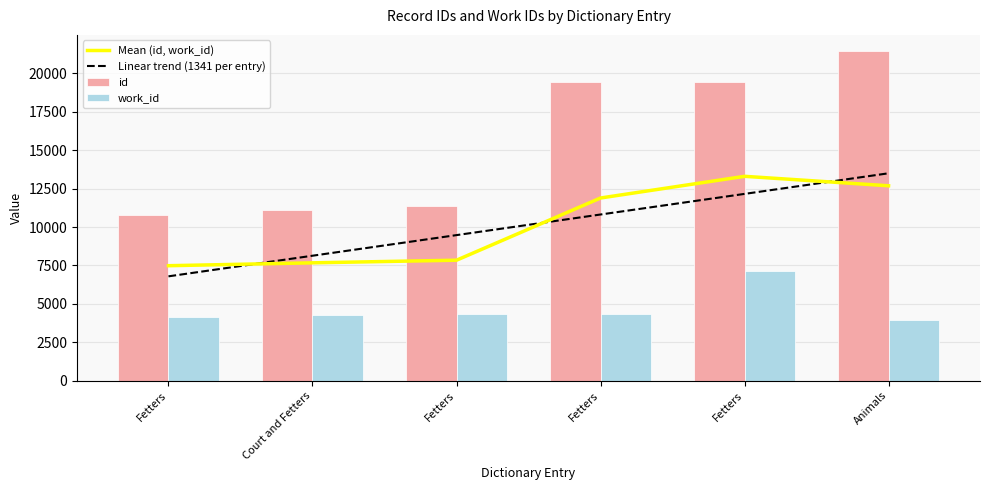

Reading left to right, what are all the values shown in this chart?

Mean (id, work_id): Fetters=7483.5	Court and Fetters=7670.5	Fetters=7841.5	Fetters=11887.5	Fetters=13298.5	Animals=12682.5
Linear trend (1341 per entry): Fetters=6792.2	Court and Fetters=8132.9	Fetters=9473.6	Fetters=10814.4	Fetters=12155.1	Animals=13495.8
id: Fetters=10800.0	Court and Fetters=11083.0	Fetters=11344.0	Fetters=19436.0	Fetters=19437.0	Animals=21427.0
work_id: Fetters=4167.0	Court and Fetters=4258.0	Fetters=4339.0	Fetters=4339.0	Fetters=7160.0	Animals=3938.0